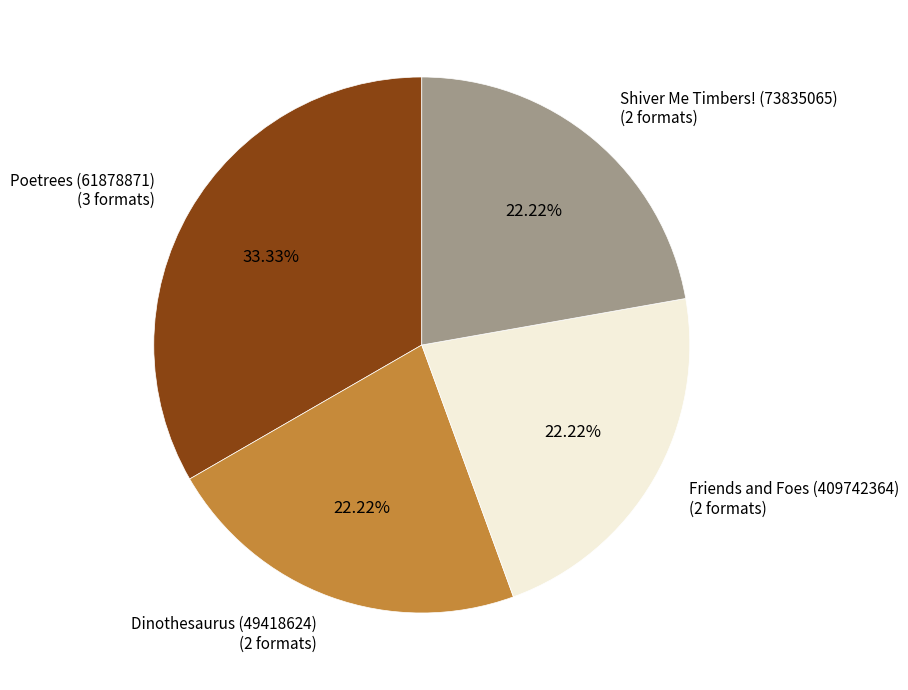

Is the sum of Dinothesaurus (49418624) and Friends and Foes (409742364) greater than half?

No